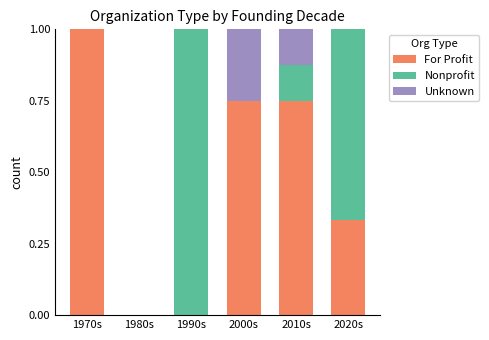

At which label does For Profit reach its peak?

1970s